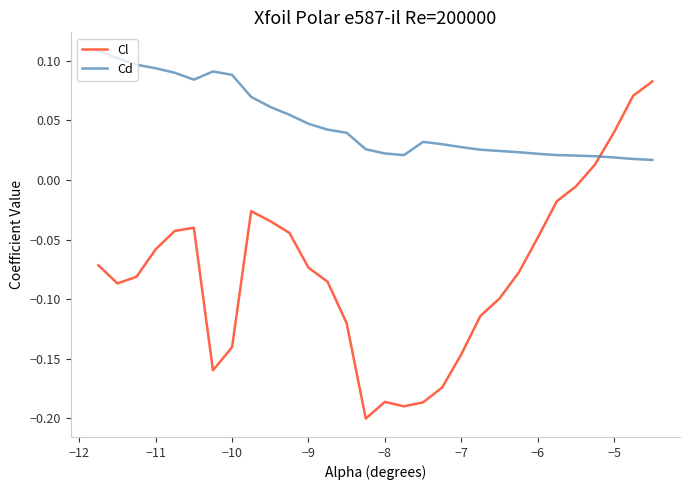

Which series has the largest total across all categories?

Cd